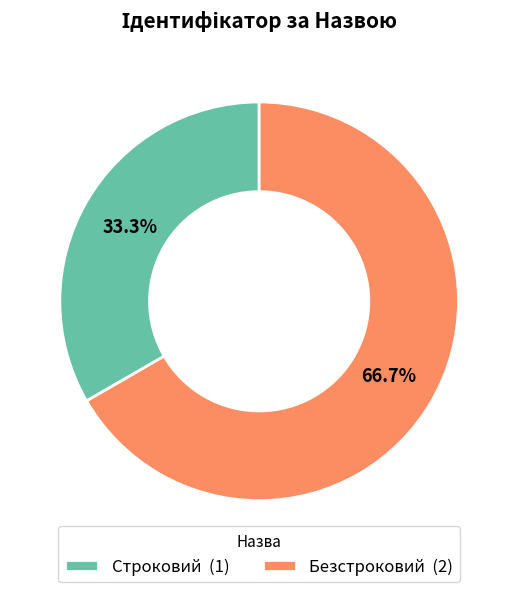

To the nearest percent, what is the average slice percentage?

50%